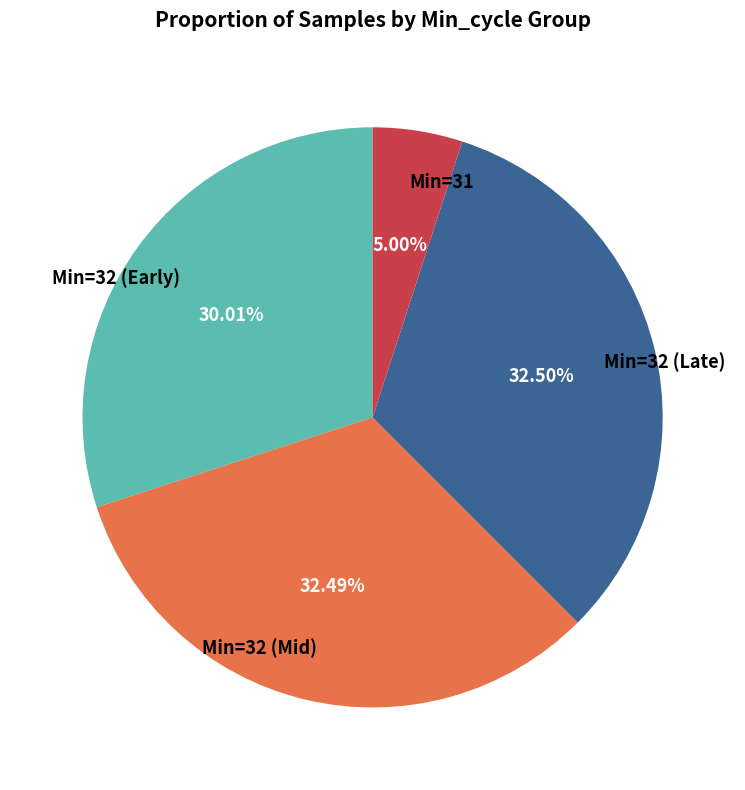

Is the sum of Min=32 (Early) and Min=32 (Late) greater than half?

Yes